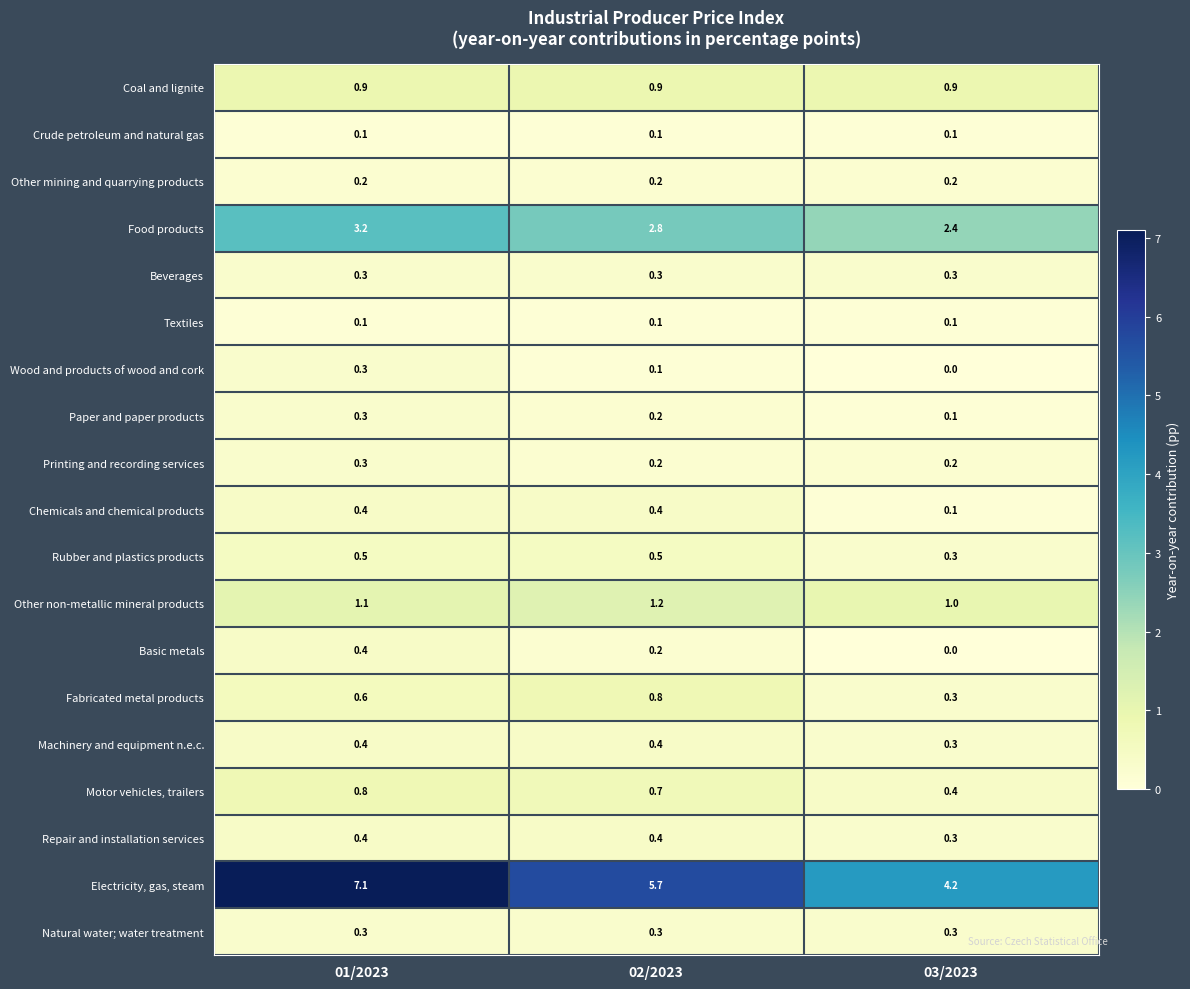

What is the sum of all Beverages values?

0.9